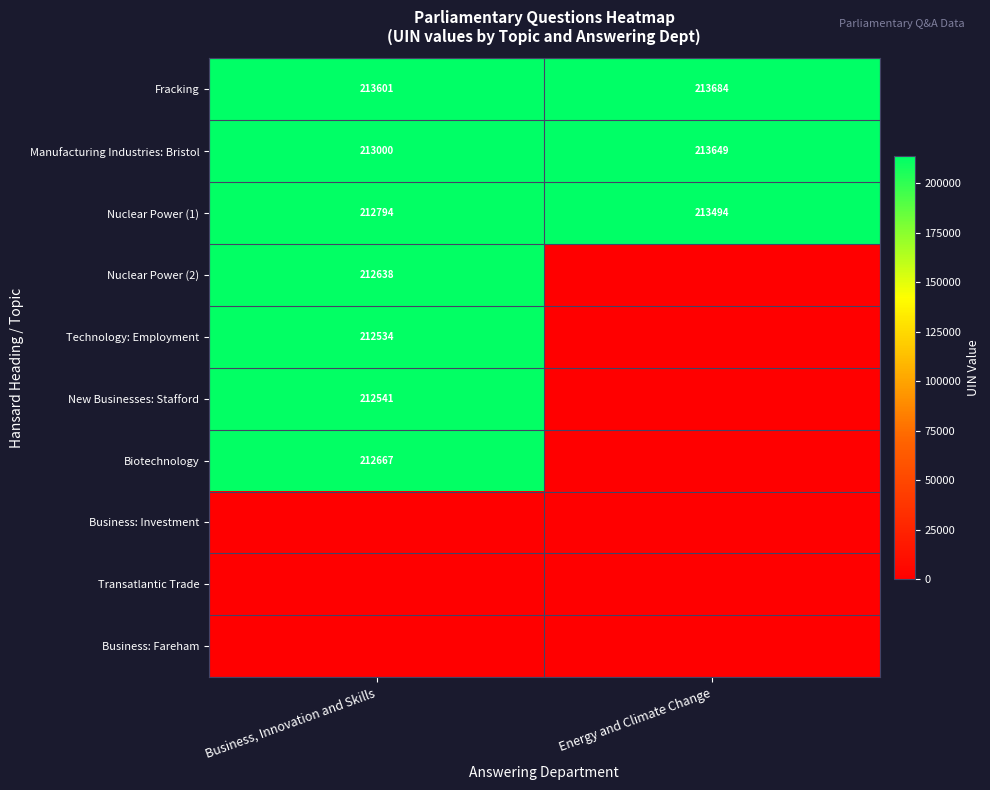

Is the value of Technology: Employment at Business, Innovation and Skills greater than the value of Manufacturing Industries: Bristol at Business, Innovation and Skills?

No